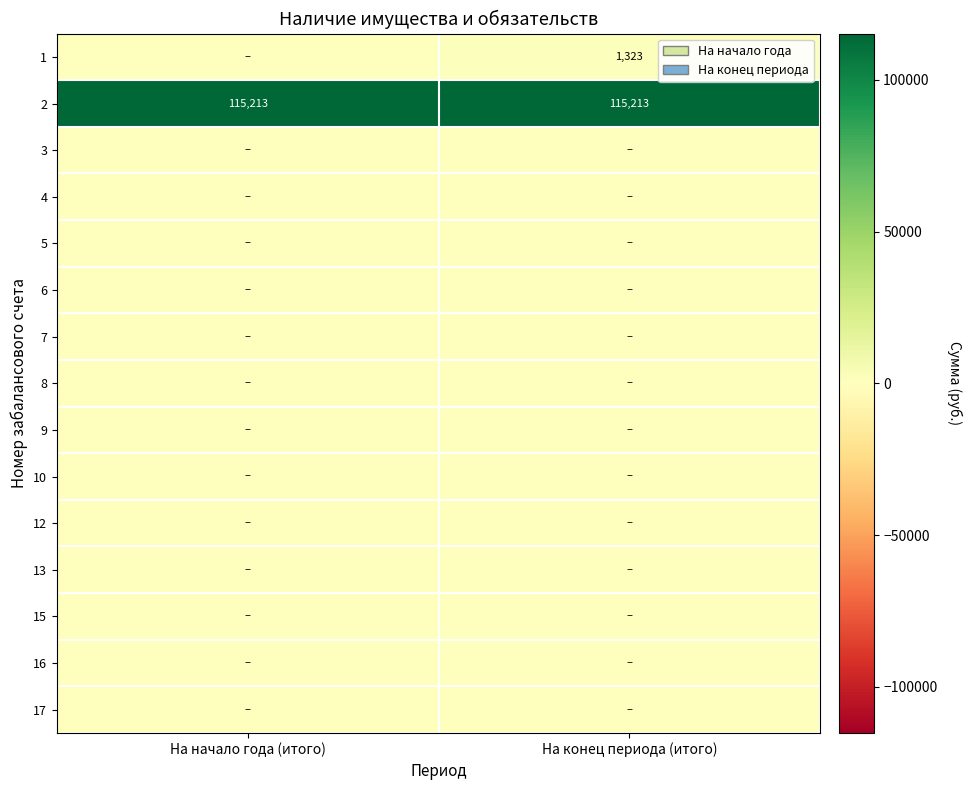

What is the average value of the 1 series?

661.5